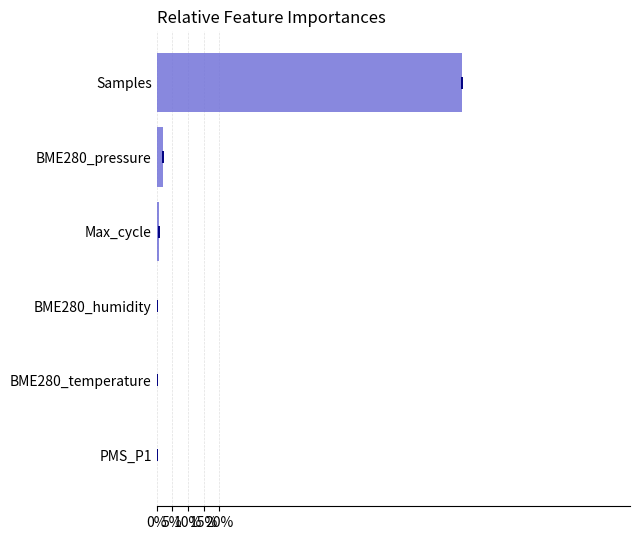

What is the sum of all values?

100.0